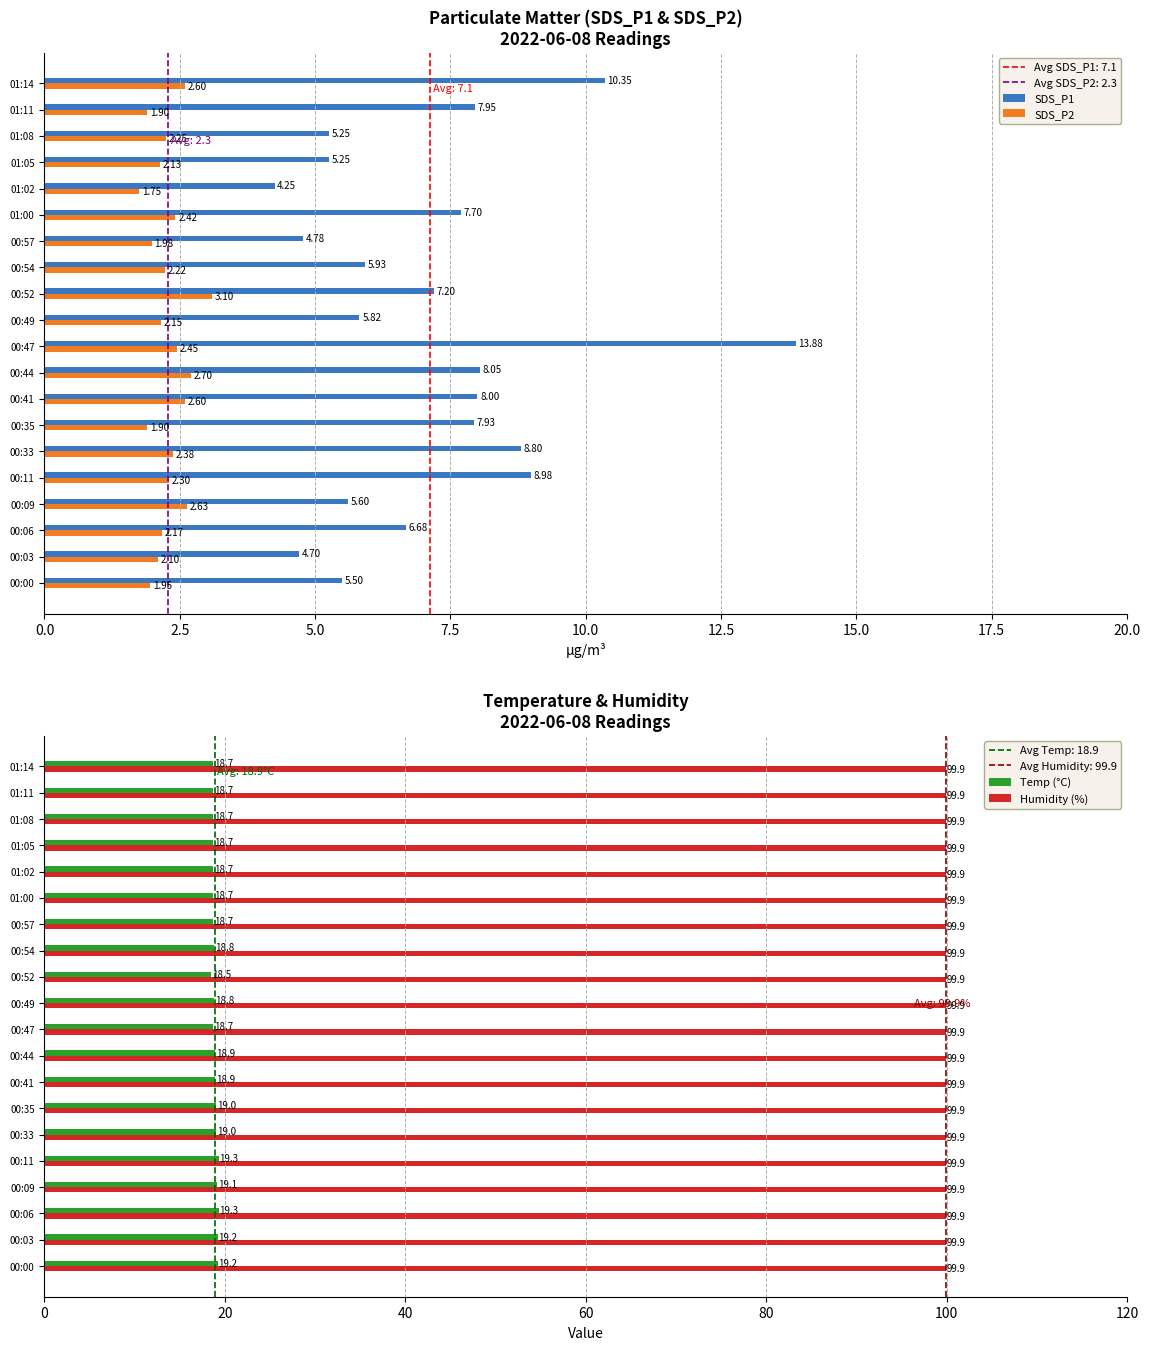

What is the difference between the SDS_P1 values at 00:03 and 00:11?

4.3